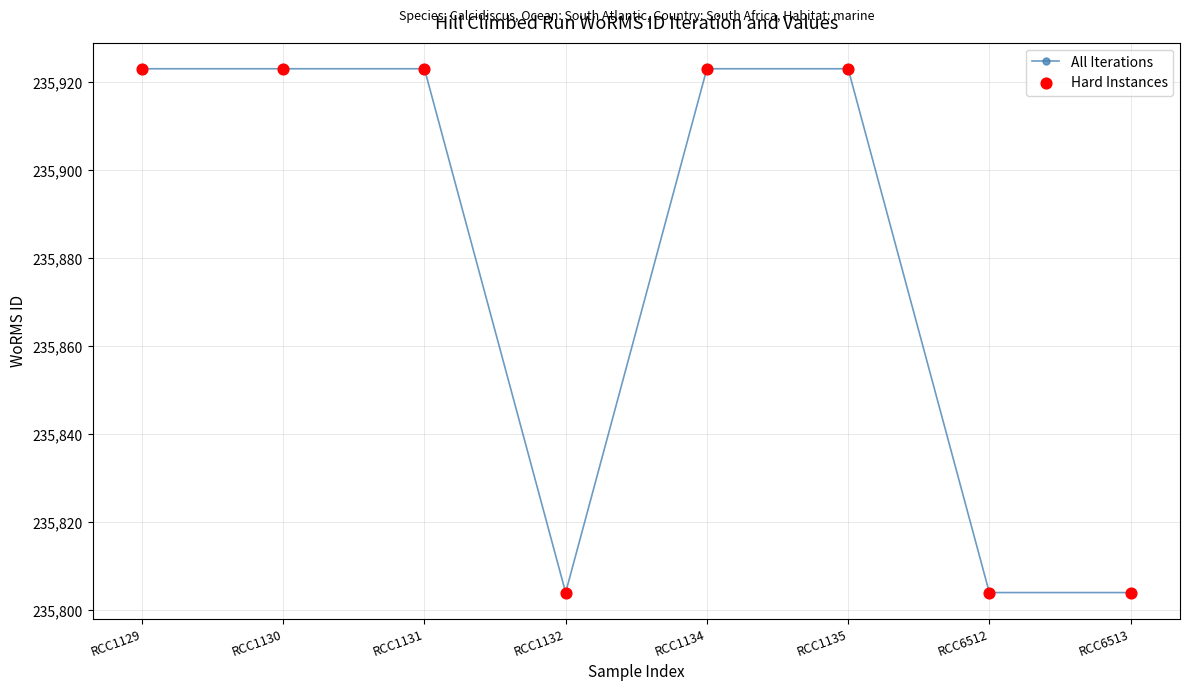

What is the value of the 3rd point from the left?

235923